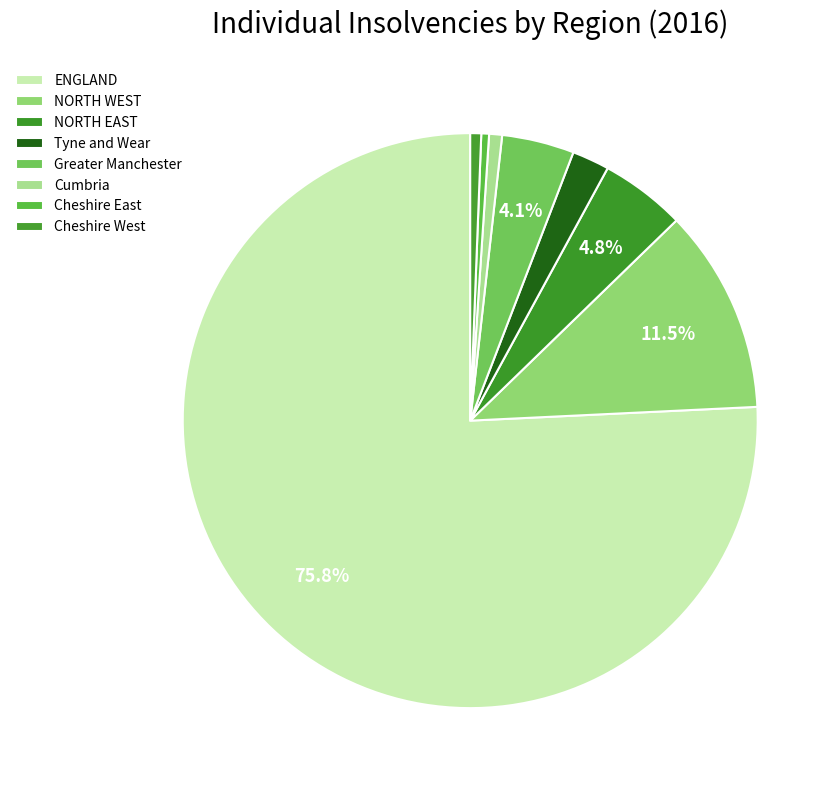

Count the number of slices in the pie.

8